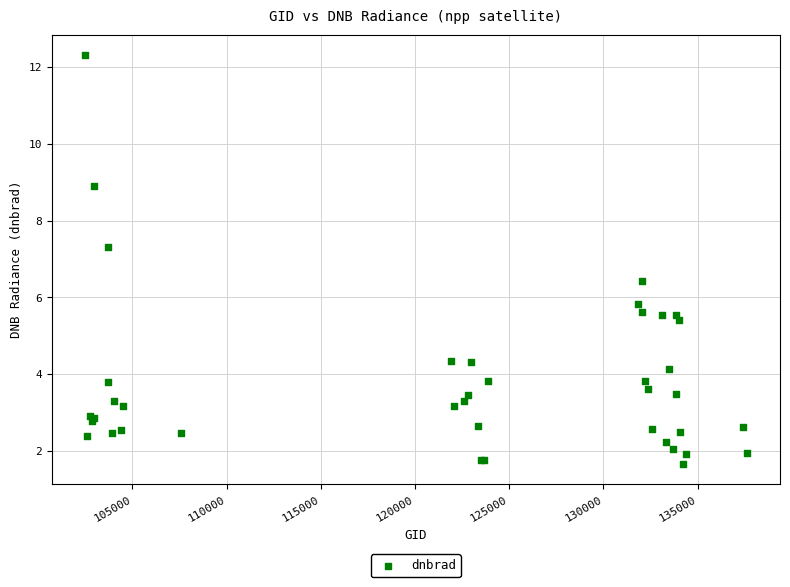

What Y value in the scatter plot is closest to 6?

5.8